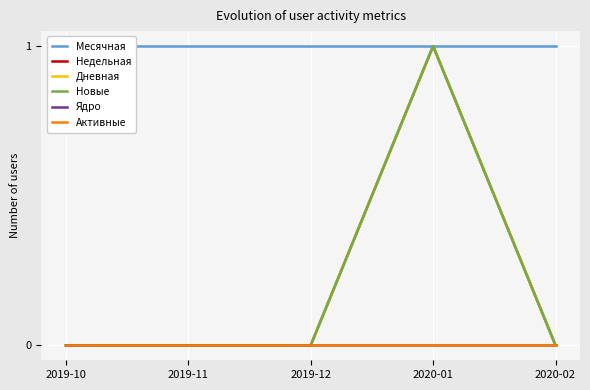

Reading left to right, extract all data points from this chart.

Месячная: 2019-10=1	2019-11=1	2019-12=1	2020-01=1	2020-02=1
Недельная: 2019-10=0	2019-11=0	2019-12=0	2020-01=1	2020-02=0
Дневная: 2019-10=0	2019-11=0	2019-12=0	2020-01=1	2020-02=0
Новые: 2019-10=0	2019-11=0	2019-12=0	2020-01=1	2020-02=0
Ядро: 2019-10=0	2019-11=0	2019-12=0	2020-01=0	2020-02=0
Активные: 2019-10=0	2019-11=0	2019-12=0	2020-01=0	2020-02=0